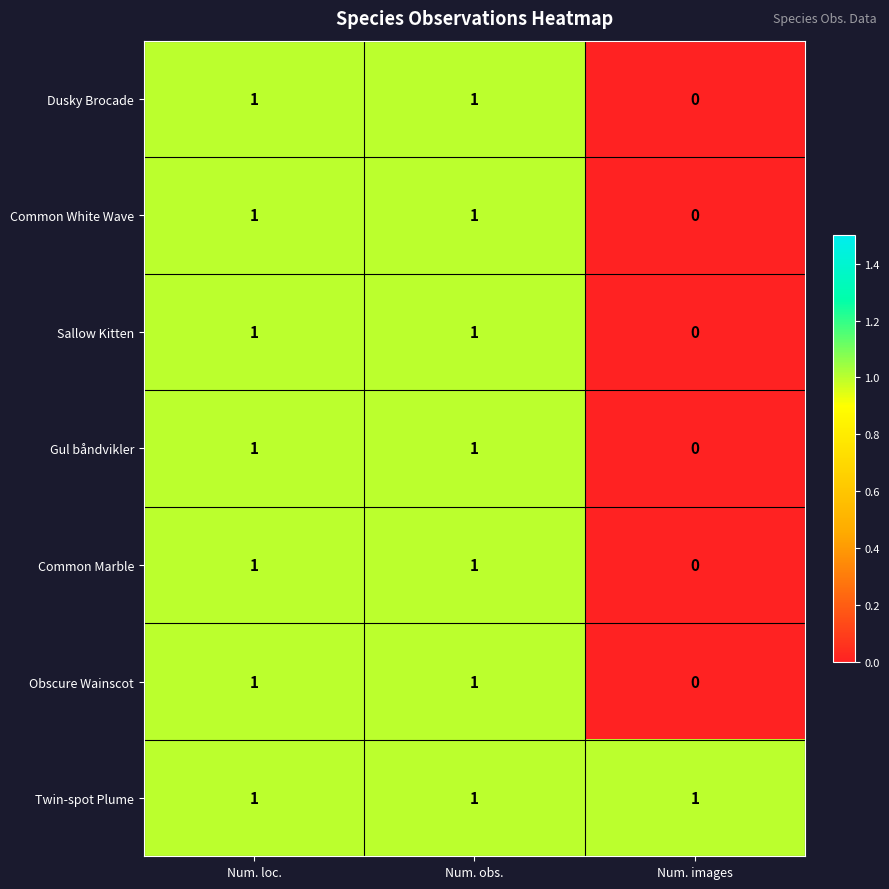

How many Common White Wave values are between 0 and 1?

3